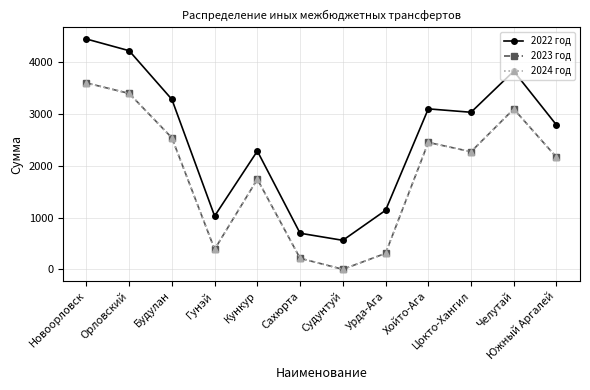

Is this an area chart (filled region under the line)?

No